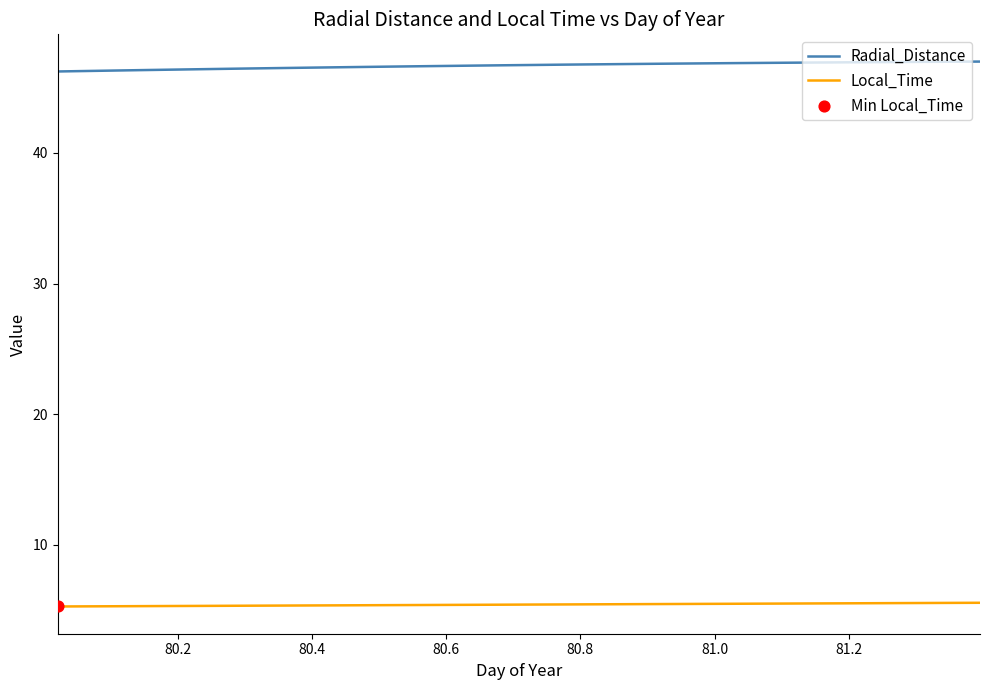

Which series has the largest total across all categories?

Radial_Distance